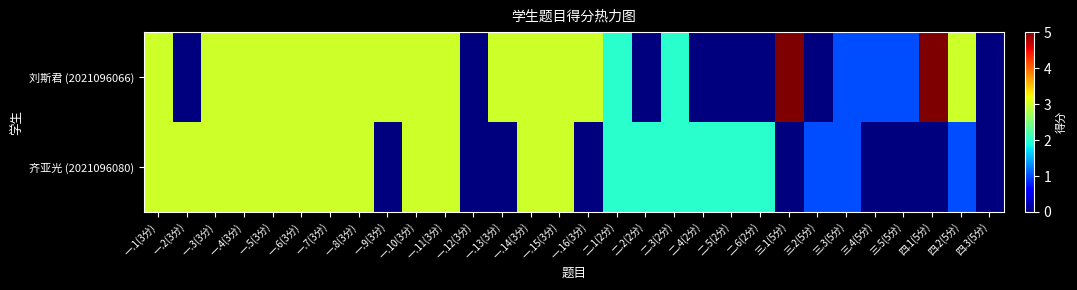

Reading right to left, extract all data points from this chart.

刘斯君 (2021096066): 四.3(5分)=0	四.2(5分)=3	四.1(5分)=5	三.5(5分)=1	三.4(5分)=1	三.3(5分)=1	三.2(5分)=0	三.1(5分)=5	二.6(2分)=0	二.5(2分)=0	二.4(2分)=0	二.3(2分)=2	二.2(2分)=0	二.1(2分)=2	一.16(3分)=3	一.15(3分)=3	一.14(3分)=3	一.13(3分)=3	一.12(3分)=0	一.11(3分)=3	一.10(3分)=3	一.9(3分)=3	一.8(3分)=3	一.7(3分)=3	一.6(3分)=3	一.5(3分)=3	一.4(3分)=3	一.3(3分)=3	一.2(3分)=0	一.1(3分)=3
齐亚光 (2021096080): 四.3(5分)=0	四.2(5分)=1	四.1(5分)=0	三.5(5分)=0	三.4(5分)=0	三.3(5分)=1	三.2(5分)=1	三.1(5分)=0	二.6(2分)=2	二.5(2分)=2	二.4(2分)=2	二.3(2分)=2	二.2(2分)=2	二.1(2分)=2	一.16(3分)=0	一.15(3分)=3	一.14(3分)=3	一.13(3分)=0	一.12(3分)=0	一.11(3分)=3	一.10(3分)=3	一.9(3分)=0	一.8(3分)=3	一.7(3分)=3	一.6(3分)=3	一.5(3分)=3	一.4(3分)=3	一.3(3分)=3	一.2(3分)=3	一.1(3分)=3